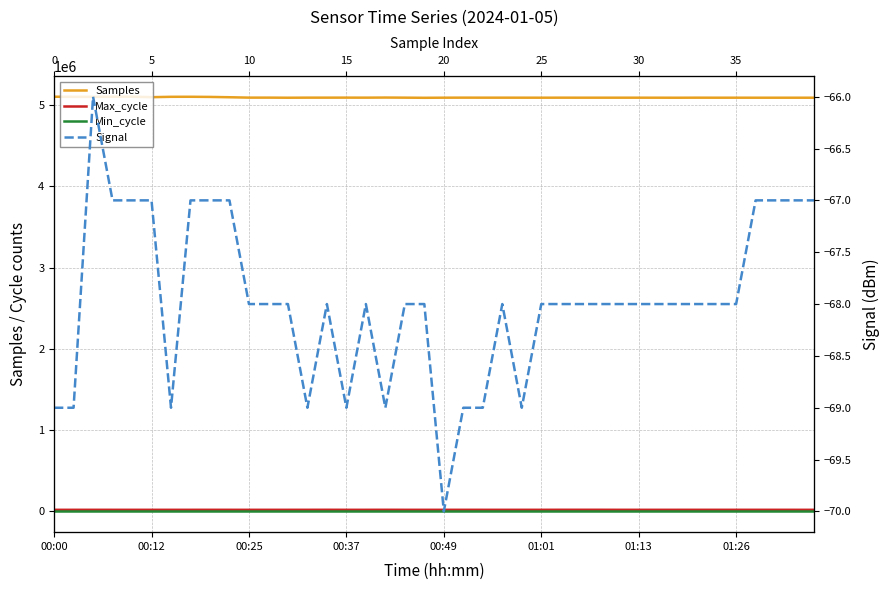

How many values in the Samples series exceed 5093025?

19